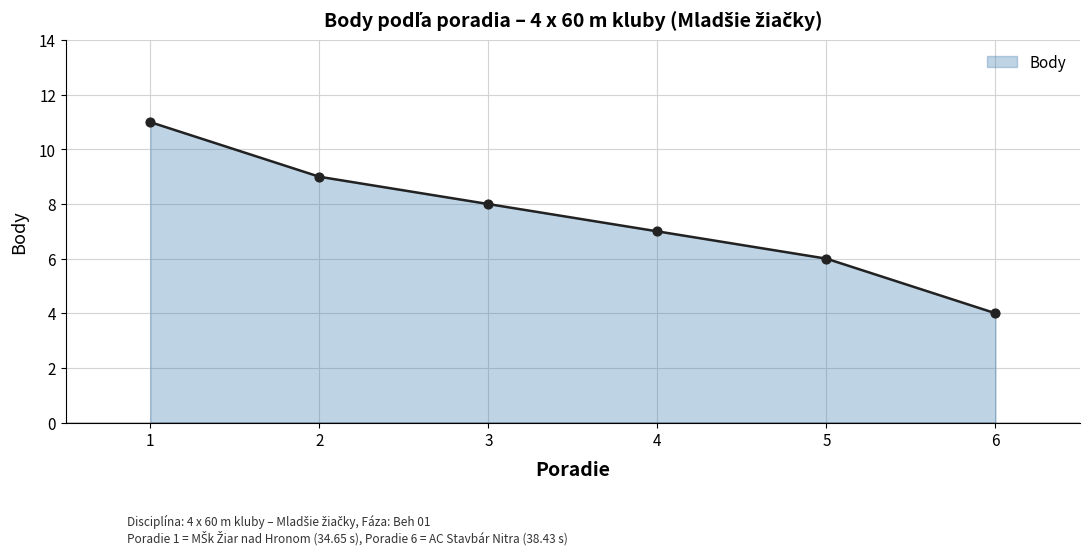

Between 3 and 2, which is larger?

2